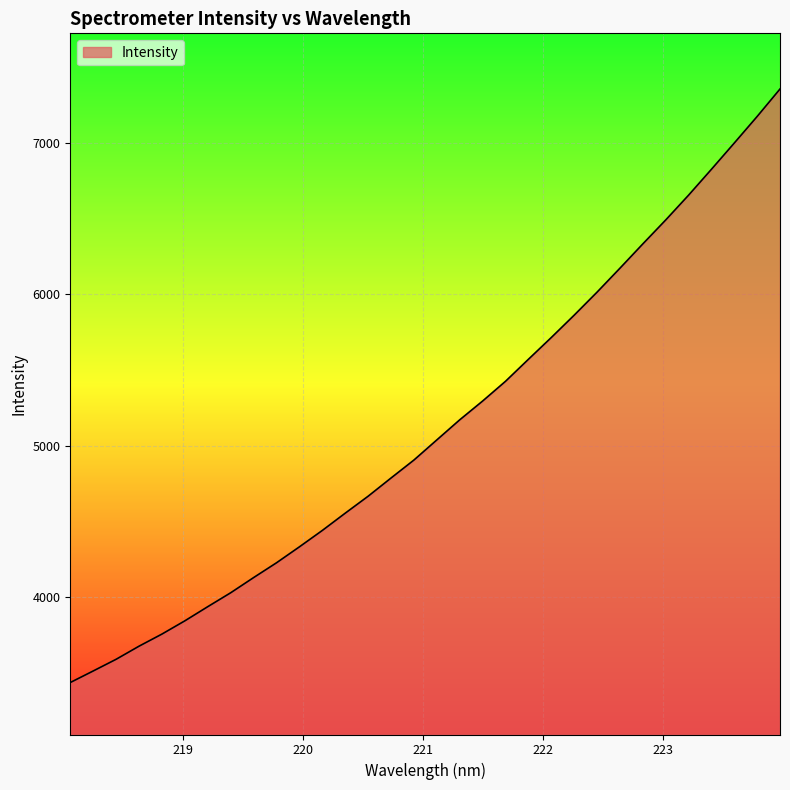

How many values exceed 5038?

16